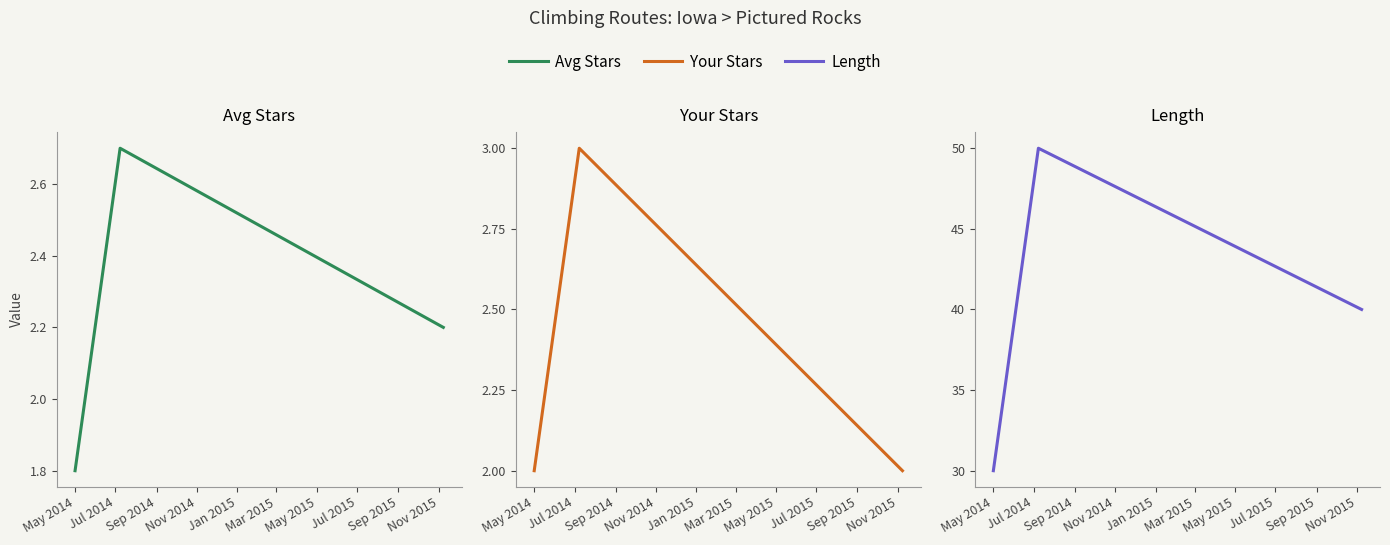

Reading left to right, transcribe all the data shown in this chart.

Avg Stars: 1.8	2.7	2.2
Your Stars: 2.0	3.0	2.0
Length: 30.0	50.0	40.0